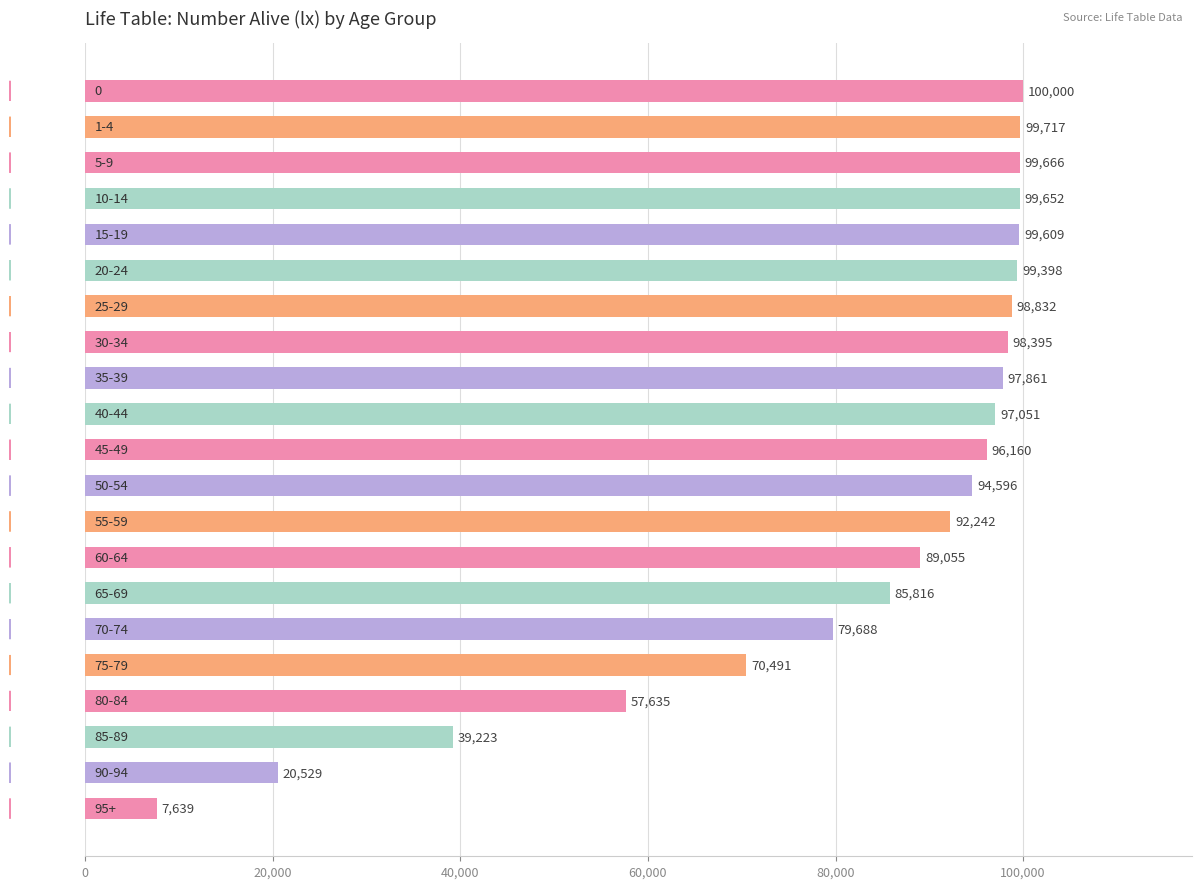

What is the value of the 9th bar from the top?

97861